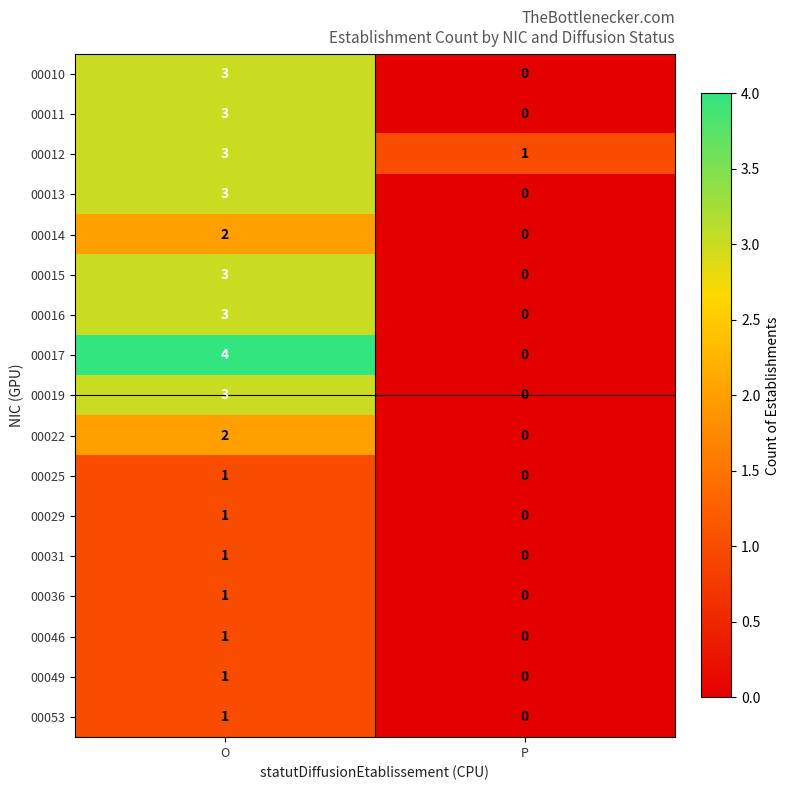

At which category is the sum across all series the highest?

O